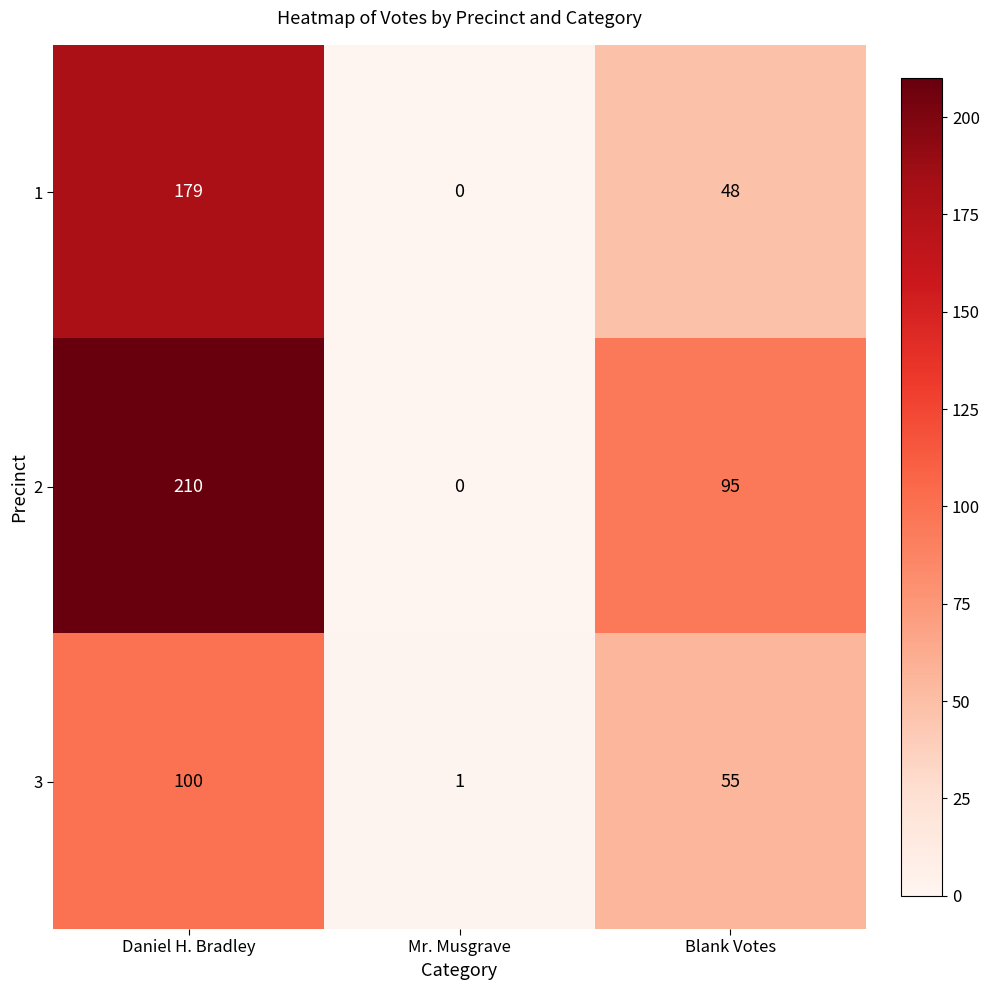

What is the difference between the highest and lowest values at Daniel H. Bradley?

110